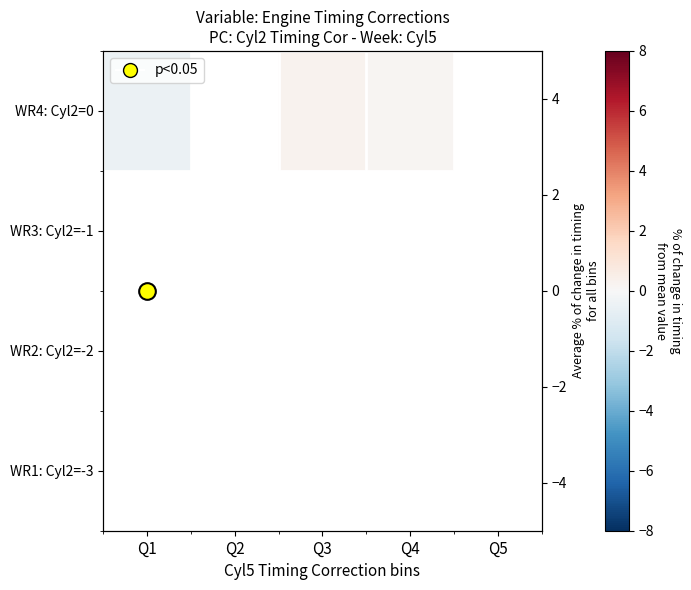

Is it true that WR4: Cyl2=0 equals 0.3 at Q3?

True